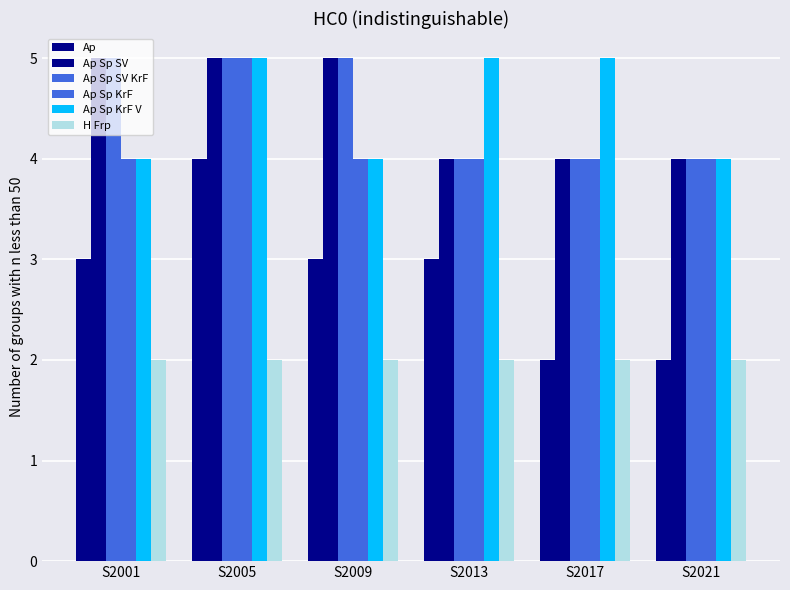

Count the number of data series in this chart.

6